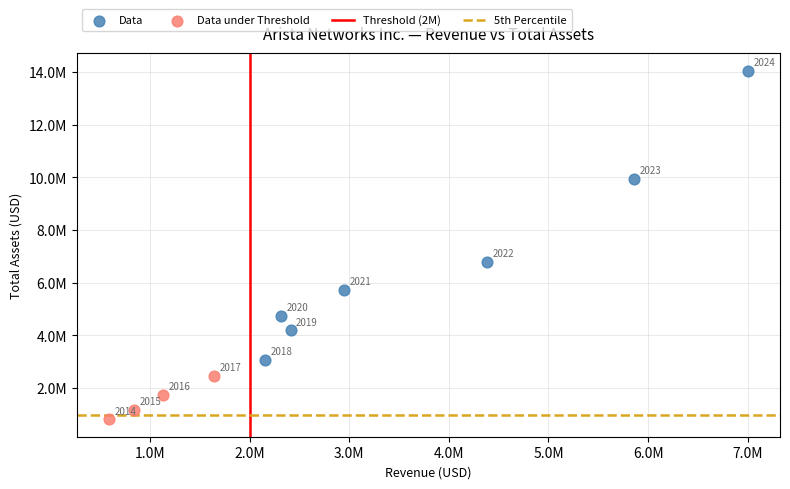

Which series has the widest spread of Y values?

Data